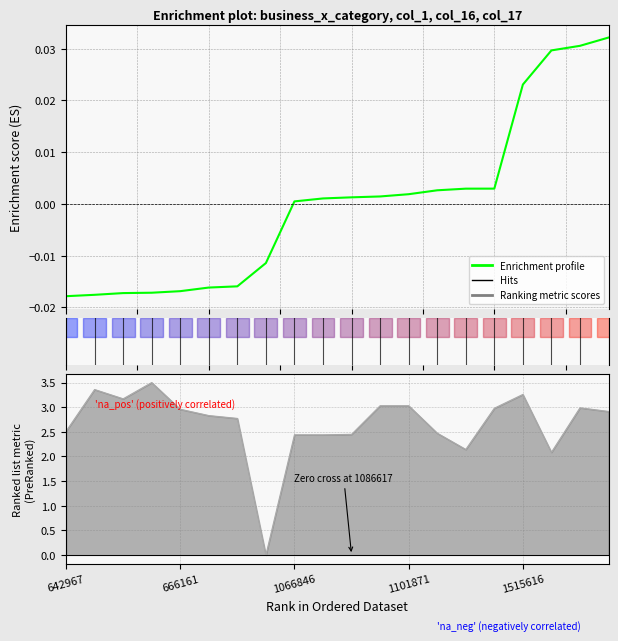

Which label corresponds to the smallest value in the chart?

642967